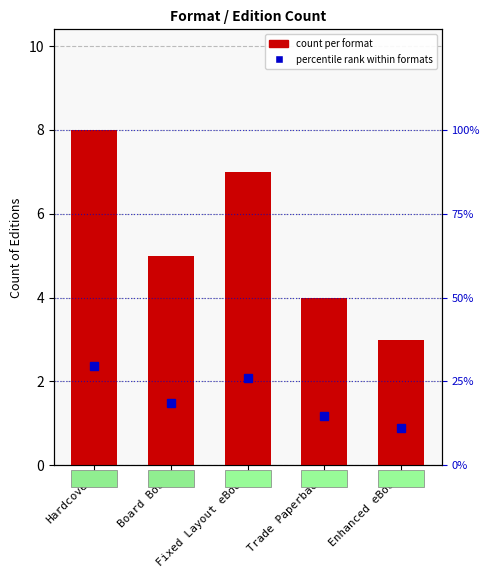

Which series has the largest total across all categories?

percentile rank